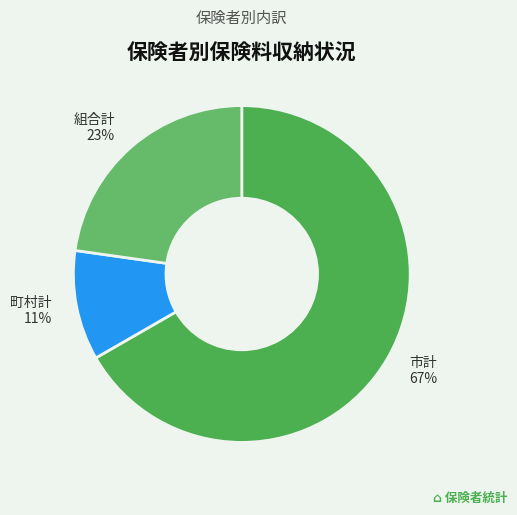

Which category has the biggest portion of the pie?

市計